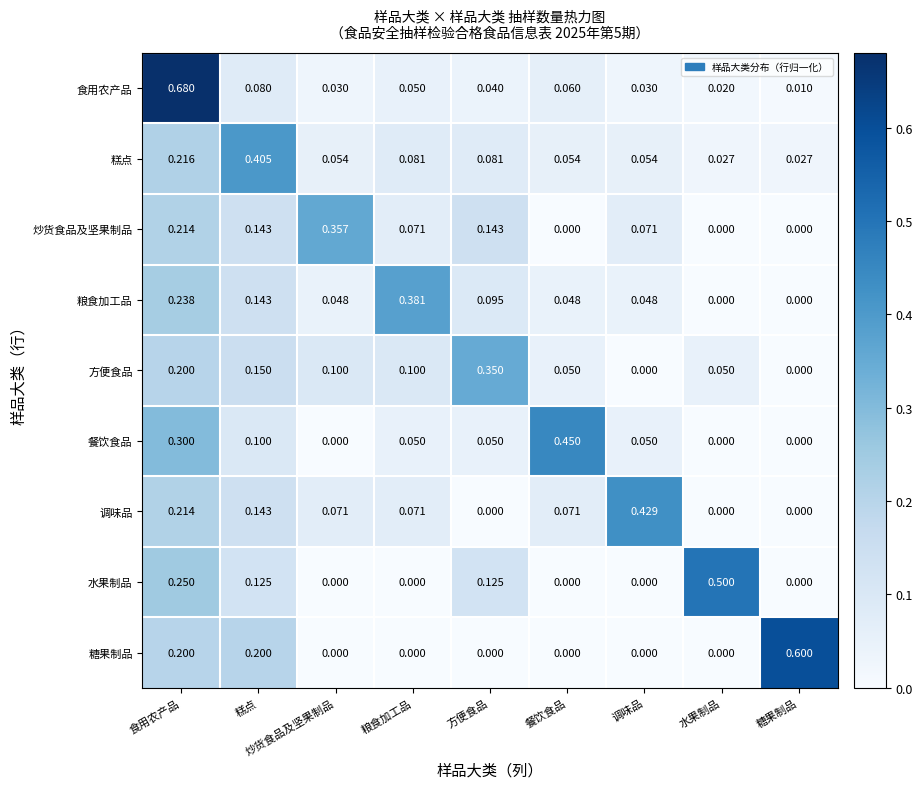

At which category is the sum across all series the highest?

食用农产品